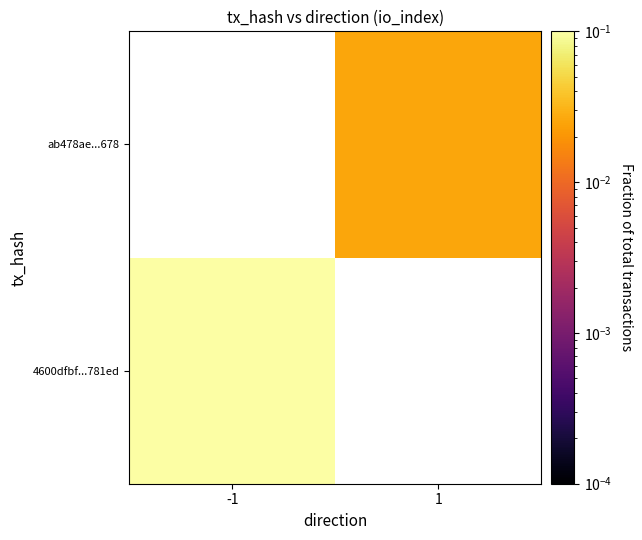

Which series has the widest spread of values?

4600dfbf...781ed